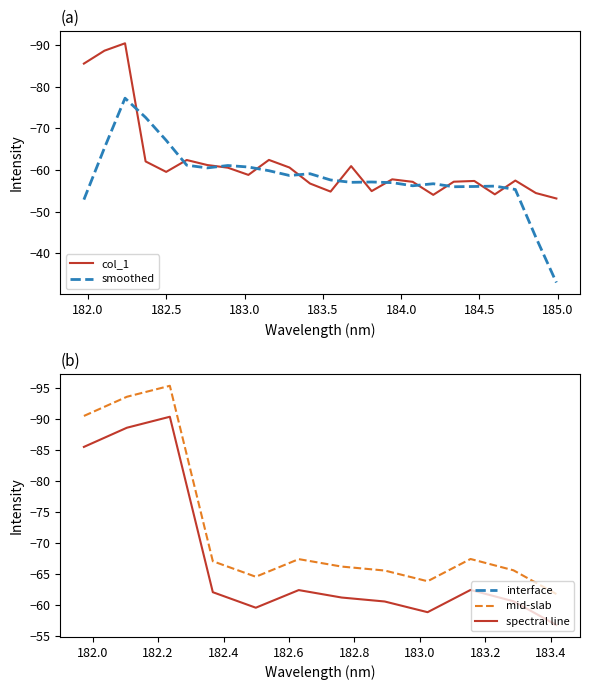

Does the chart have visible grid lines?

No